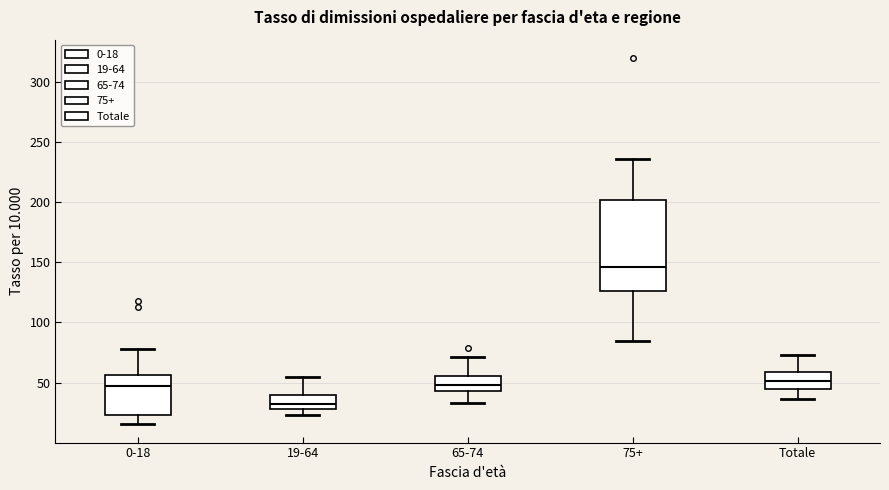

Where does the median line of the box for 0-18 sit on the y-axis? The values are not printed on the chart, so give them approximately, as read against the axis.

50